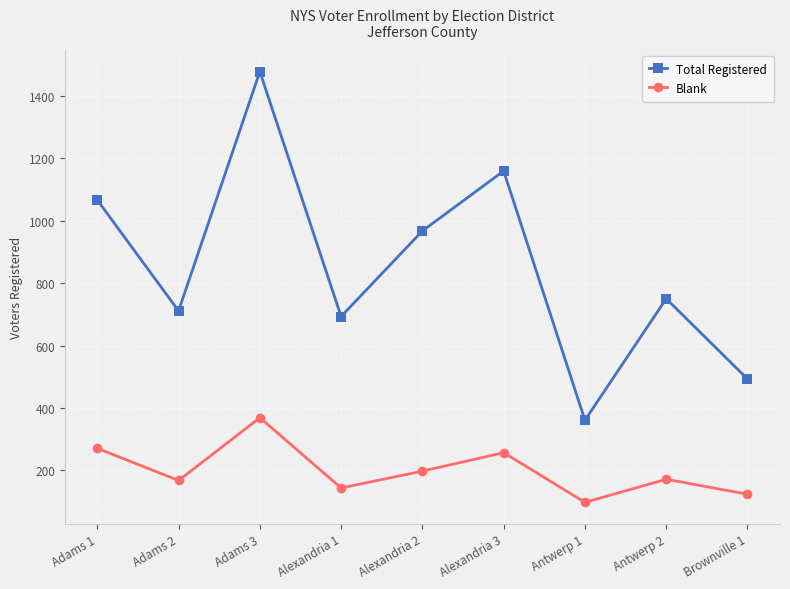

List the series in order of their peak value, highest first.

Total Registered, Blank